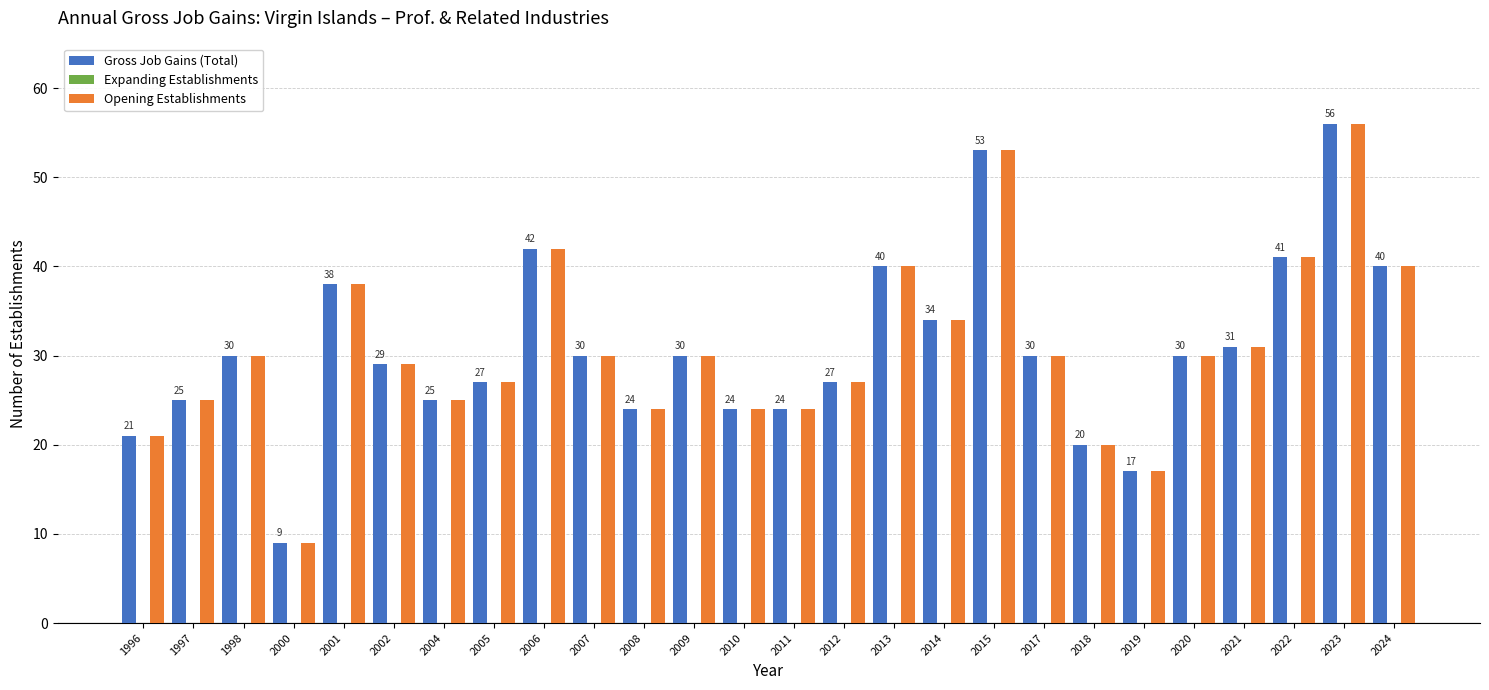

What is the total value across all series at 2007?

60